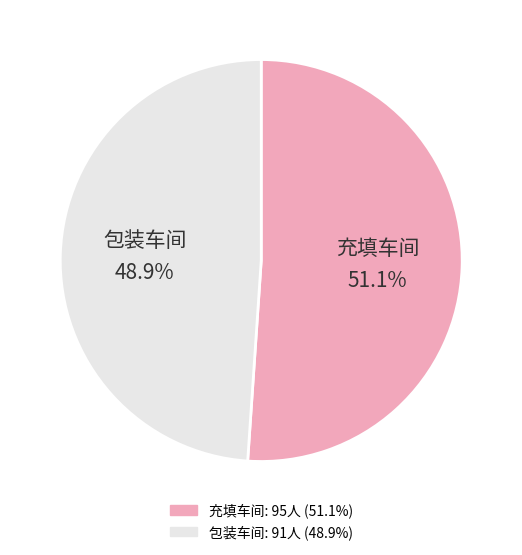

How many slices are in this pie chart?

2